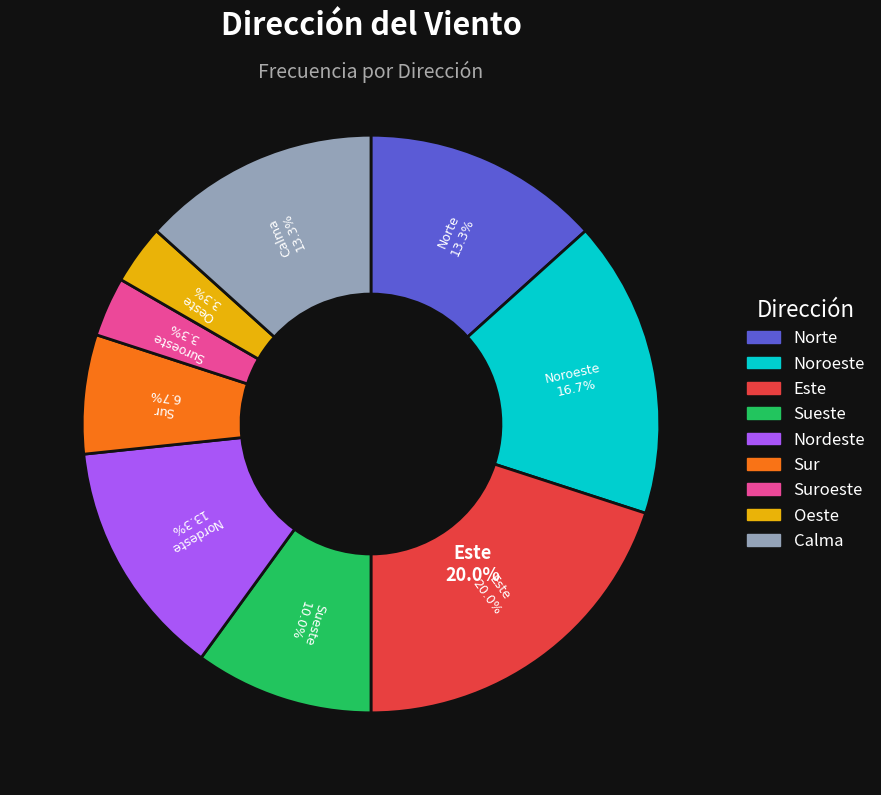

To the nearest percent, what is the average slice percentage?

11%